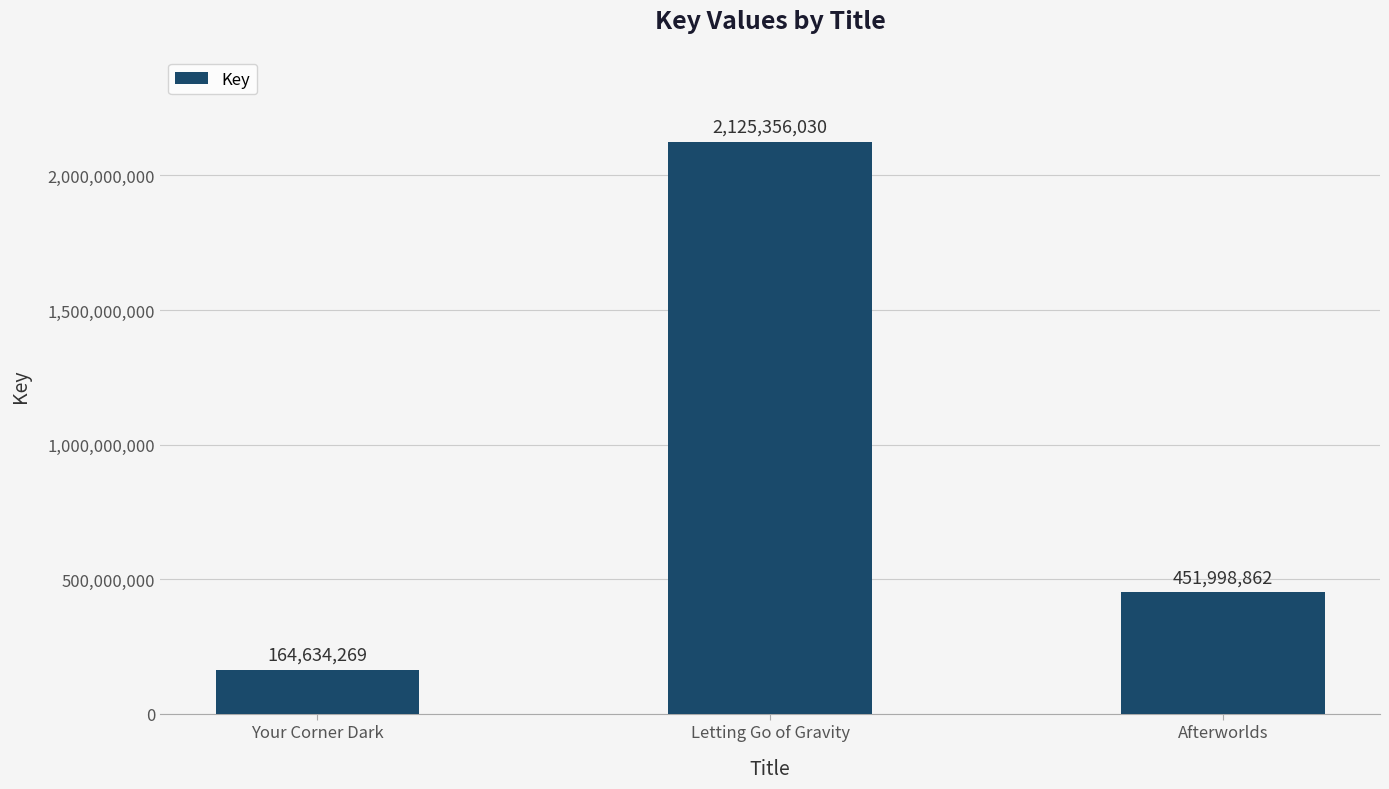

The chart shows a value of 293295650 at Afterworlds. True or false?

False